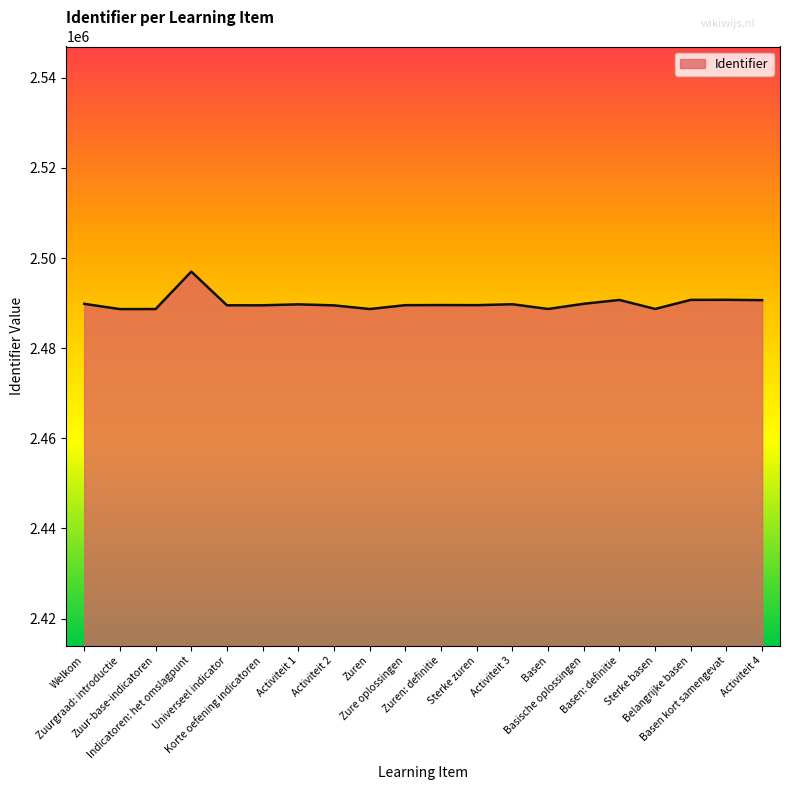

The value at Basen is 2488704. True or false?

True